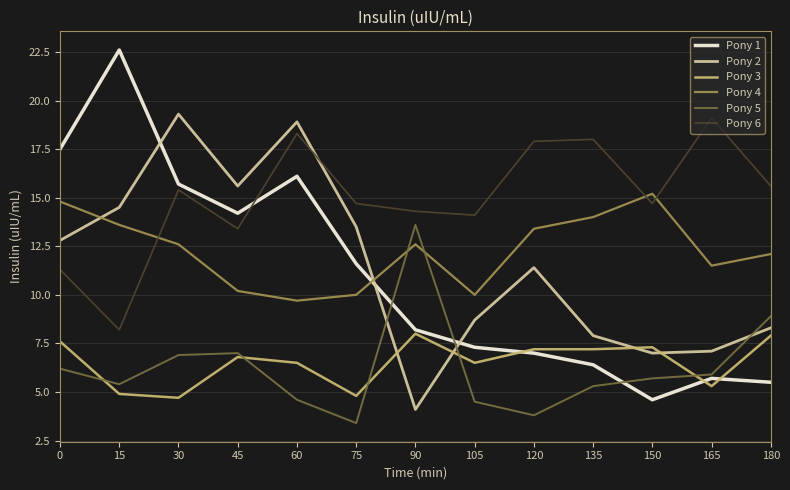

How many times do Pony 4 and Pony 1 cross each other?

1